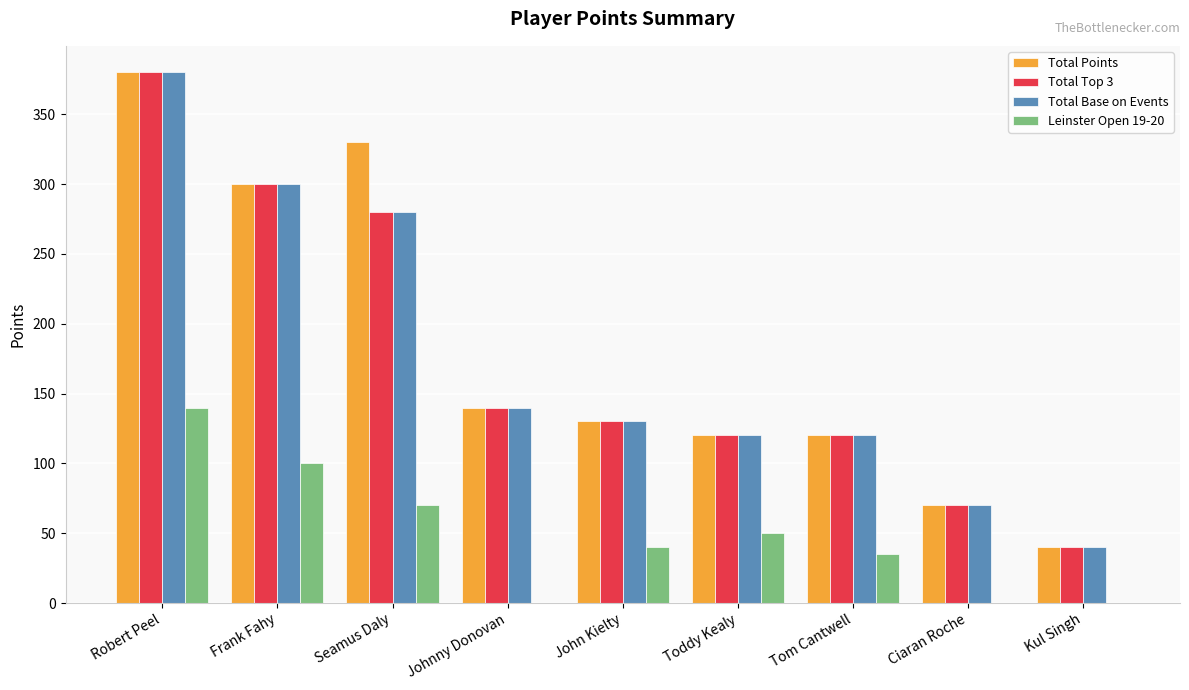

Are the bars grouped side by side (vs. stacked)?

Yes